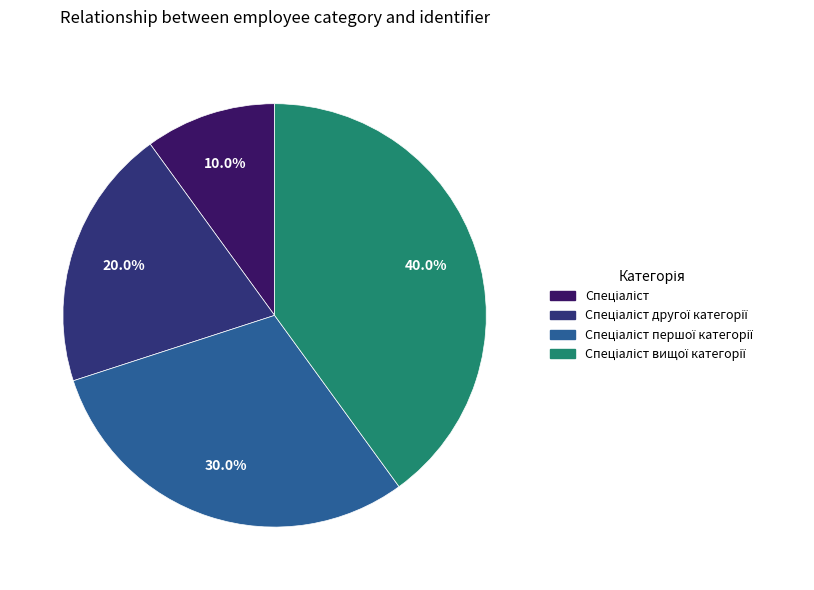

Count the number of slices in the pie.

4